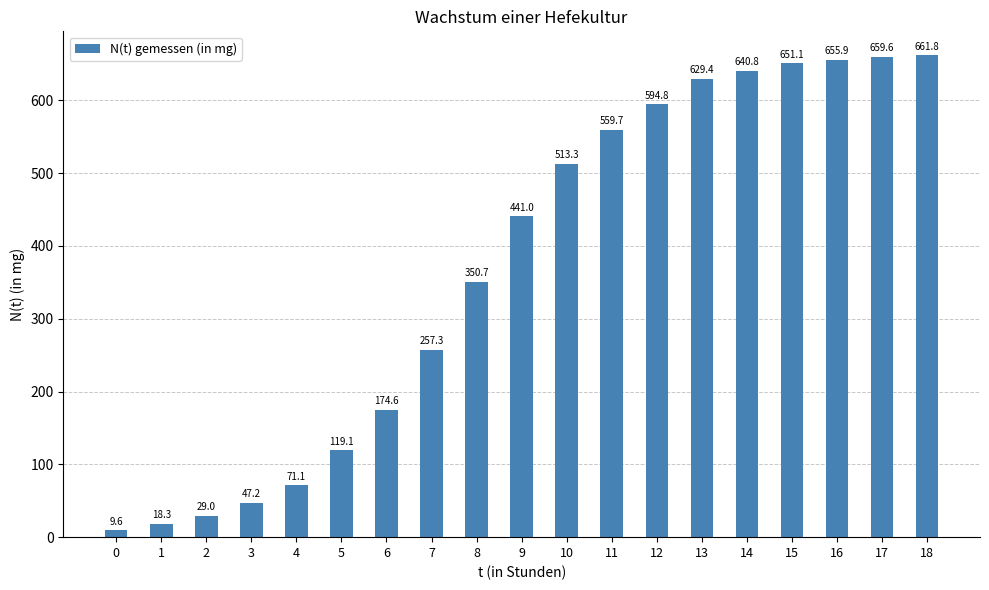

What is the difference between the second highest and minimum values?

650.0